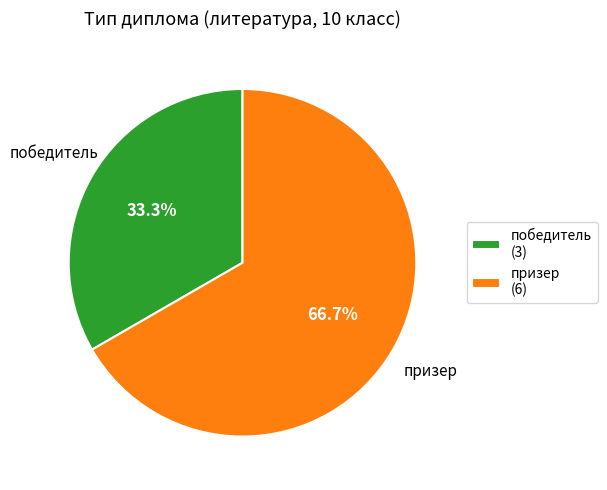

Combined, do победитель and призер account for over 50%?

Yes